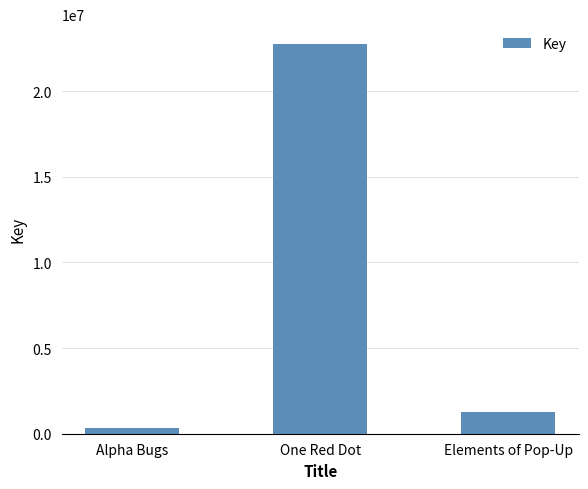

What is the smallest value displayed?

326506